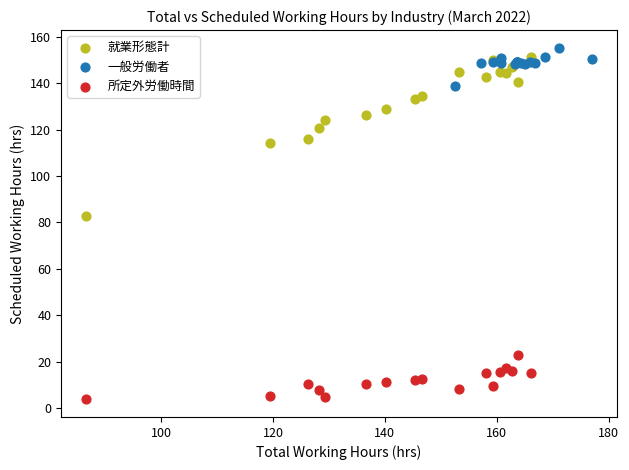

Which series contains the lowest Y value?

所定外労働時間